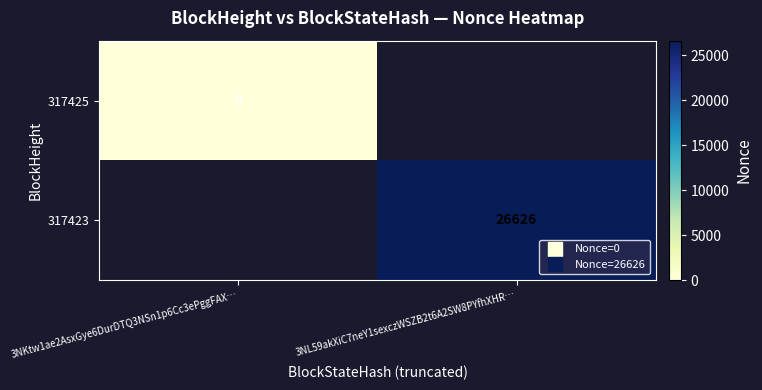

True or false: 317425 has a value of -1 at 3NL59akXiC7neY1sexczWSZB2t6A2SW8PYfhXHR….

False